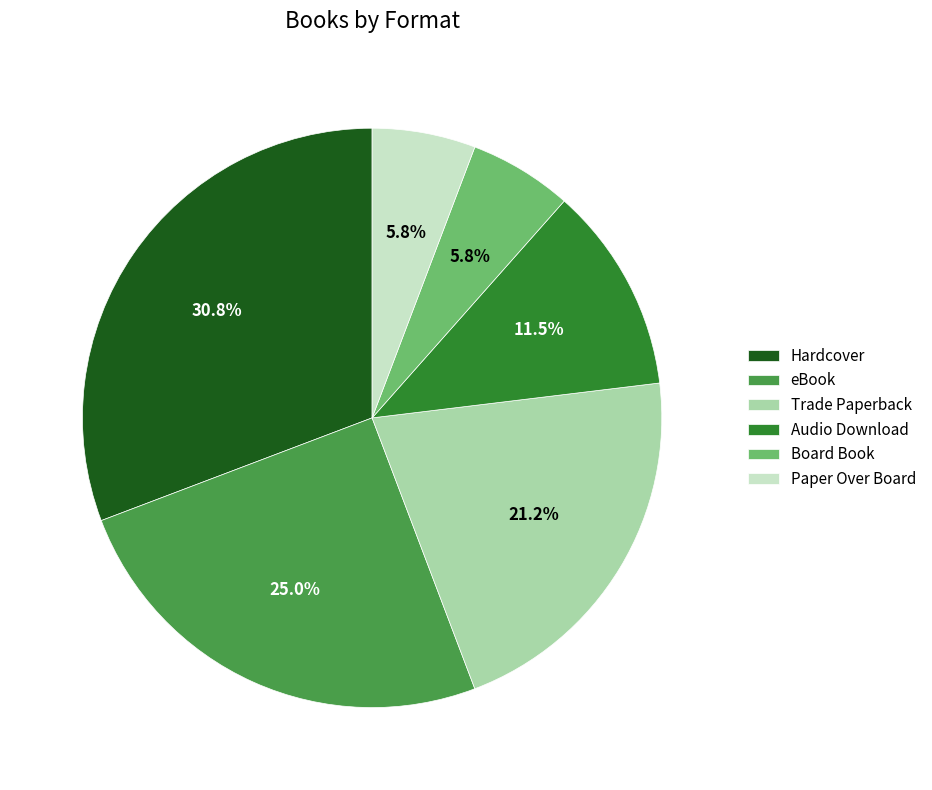

What is the largest slice in the pie chart?

Hardcover